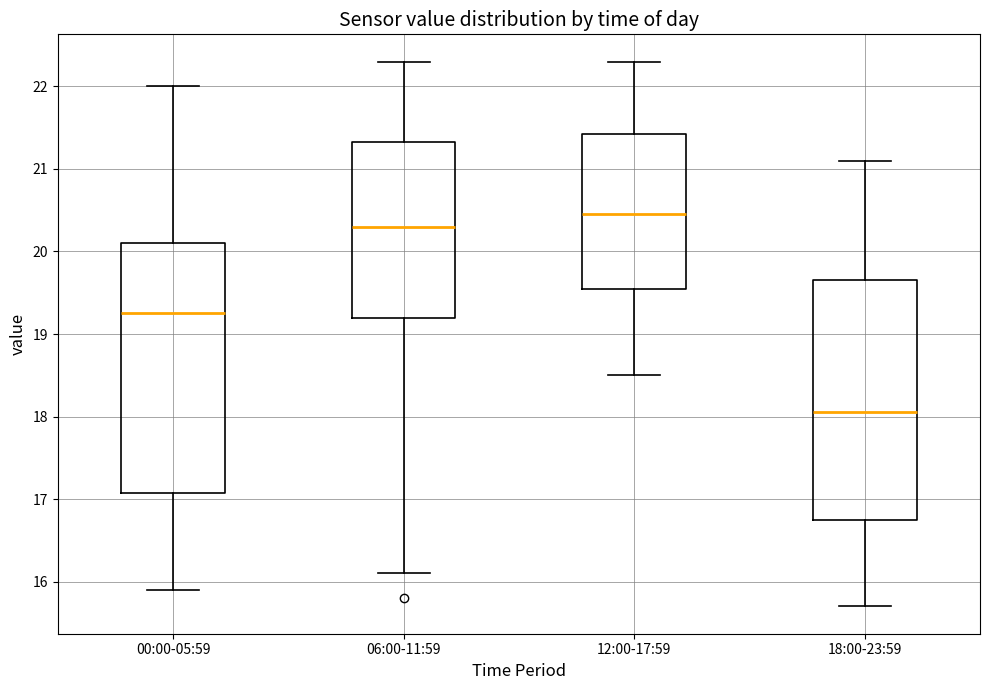

Reading left to right, transcribe this box plot: for each box, give where its median line is, the range the box spans, and where its two whiskers end, as read against the y-axis. The values are not printed on the chart, so give them approximately, as read against the axis.

00:00-05:59: median 19.3, box 17.1 to 20.1, whiskers 15.9 to 22.0
06:00-11:59: median 20.3, box 19.2 to 21.3, whiskers 16.1 to 22.3
12:00-17:59: median 20.5, box 19.6 to 21.4, whiskers 18.5 to 22.3
18:00-23:59: median 18.1, box 16.8 to 19.7, whiskers 15.7 to 21.1